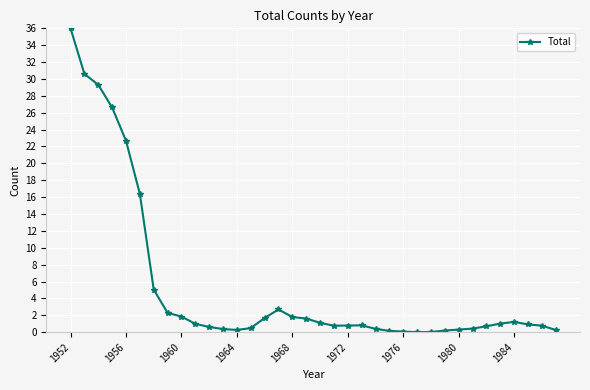

What is the greatest value displayed?

36.0